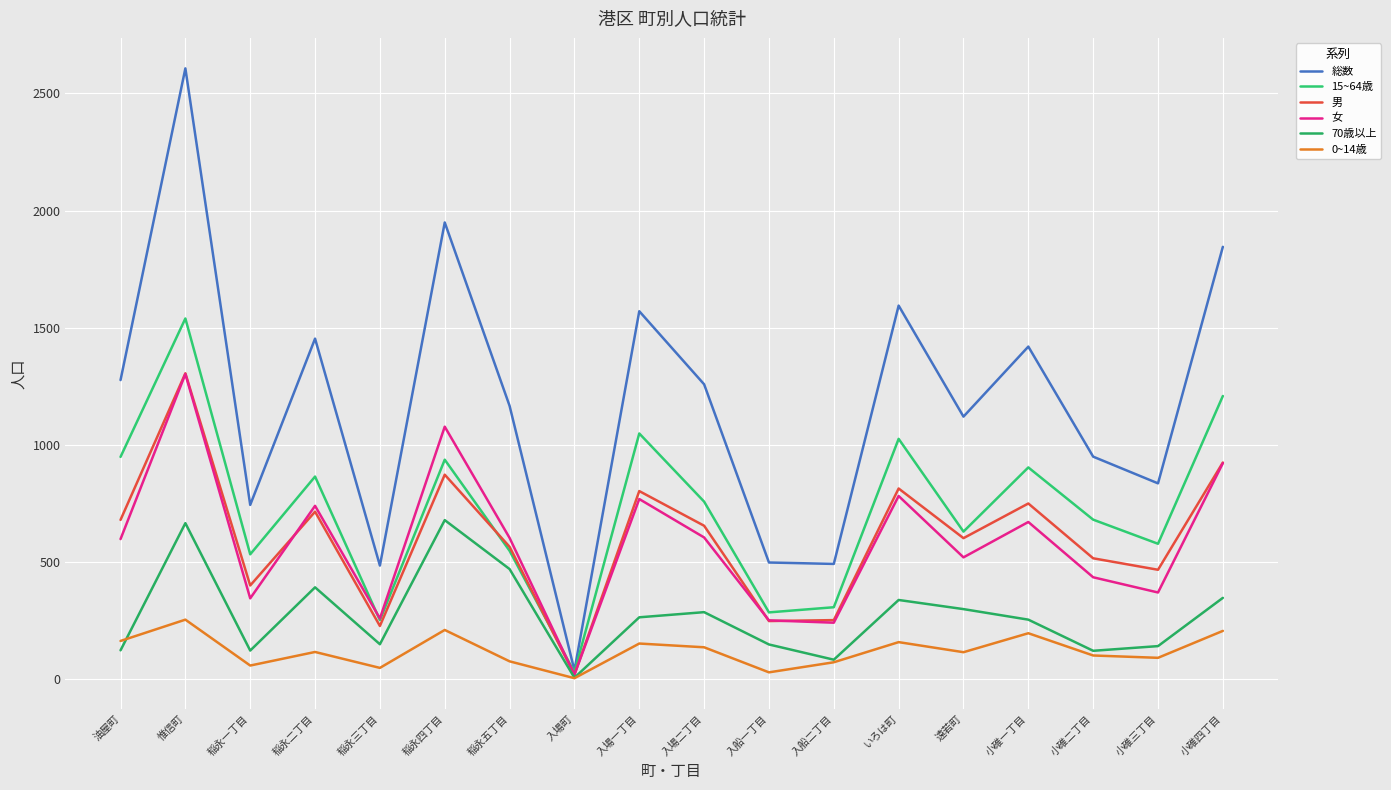

How many lines are shown in the chart?

6